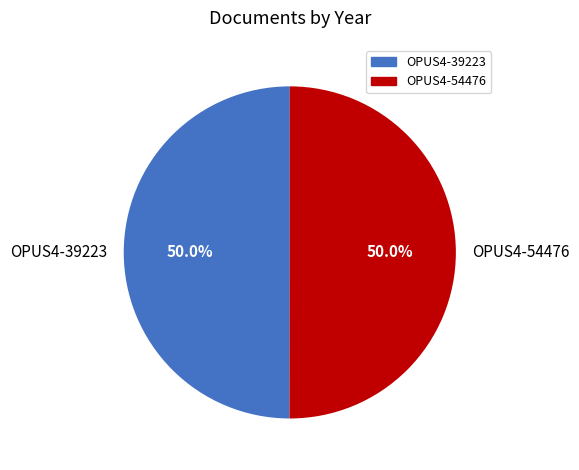

What percentage is the OPUS4-54476 slice, to the nearest percent?

50%